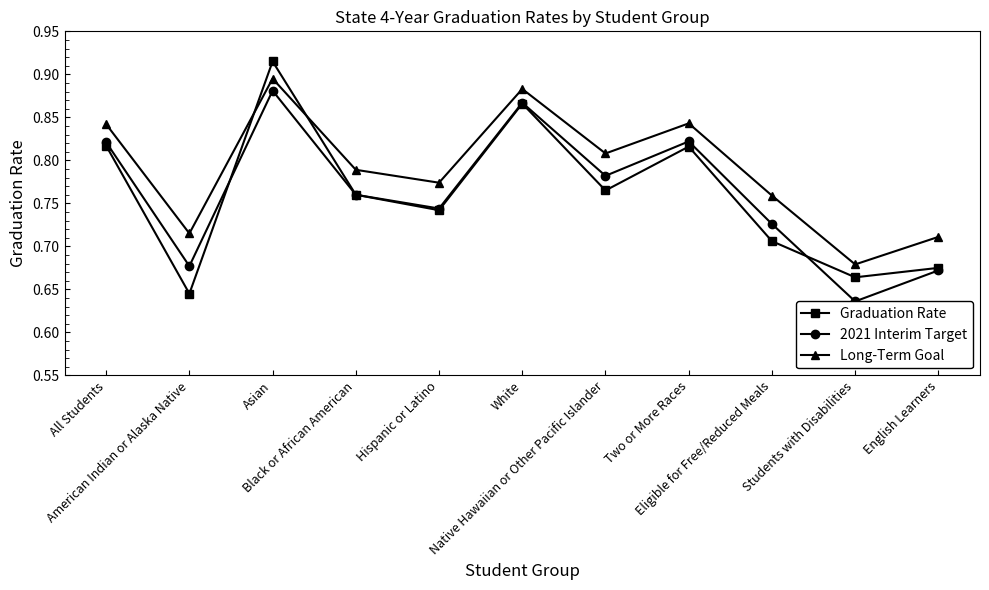

Is the value of Graduation Rate at Native Hawaiian or Other Pacific Islander greater than the value of 2021 Interim Target at Two or More Races?

No